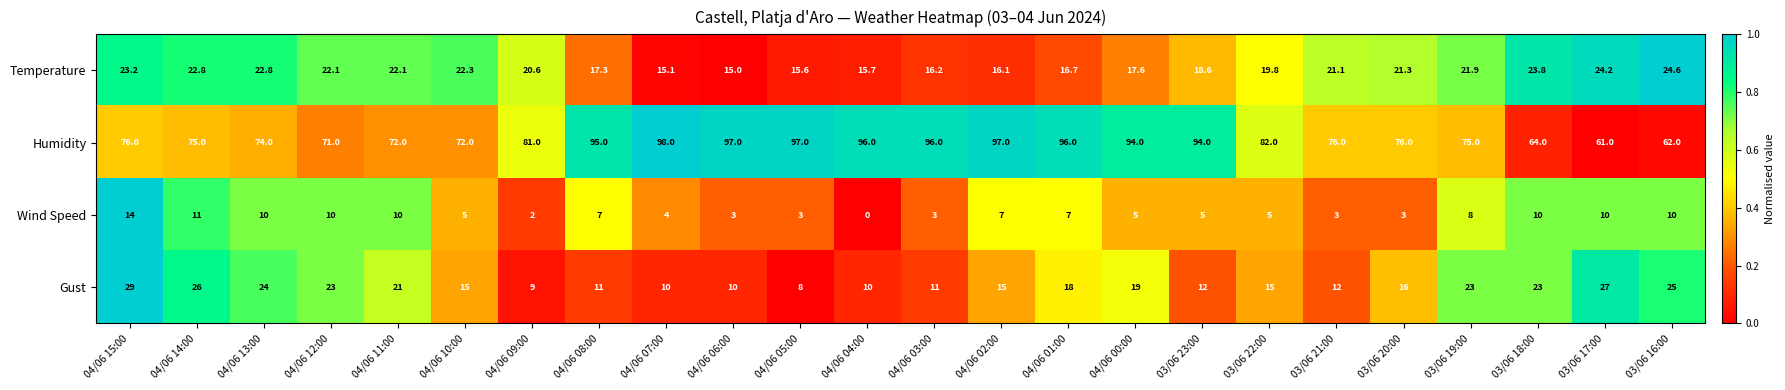

What is the spread (max minus min) of values at 04/06 08:00?

88.0